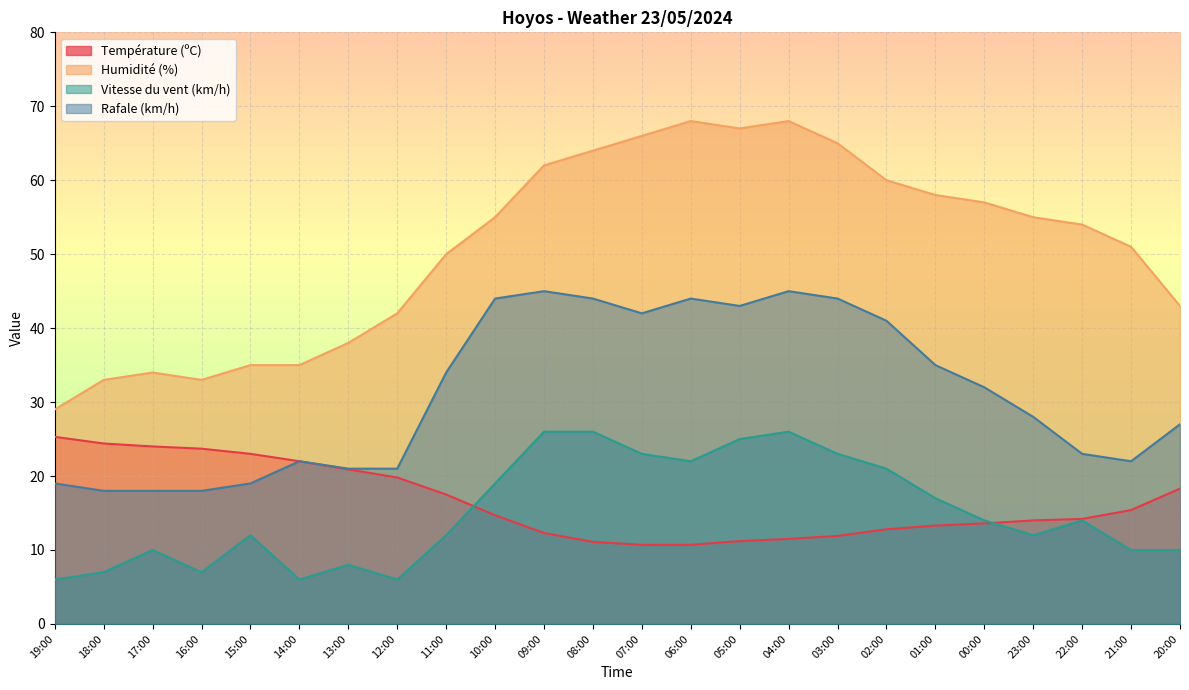

True or false: Température (ºC) and Vitesse du vent (km/h) intersect in this chart.

True